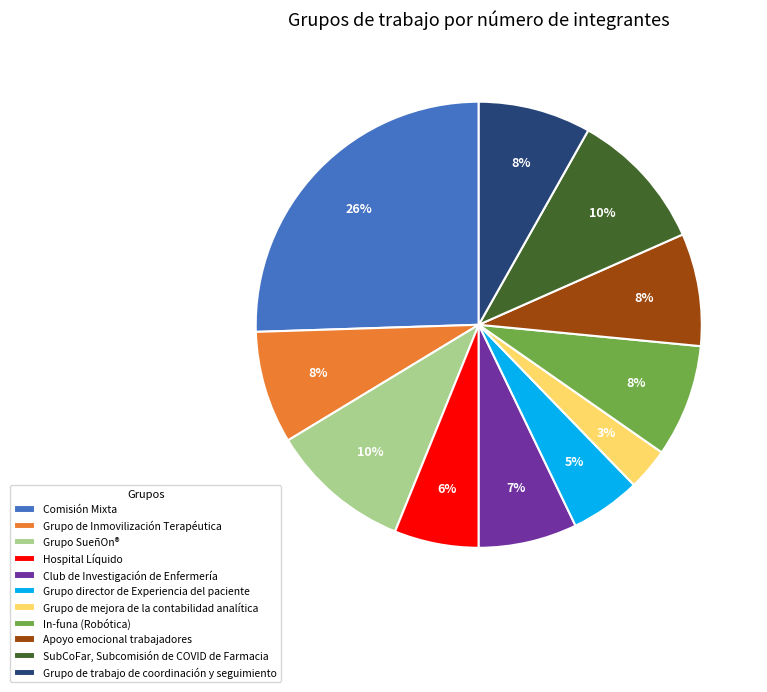

Approximately how many times larger is the value at Grupo de mejora de la contabilidad analítica compared to Grupo SueñOn®?

0.3